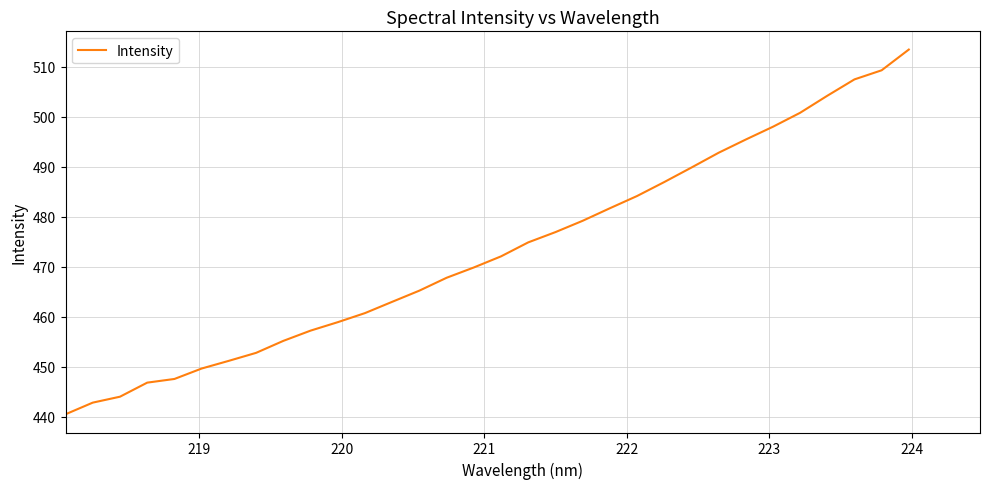

What is the greatest value displayed?

513.4